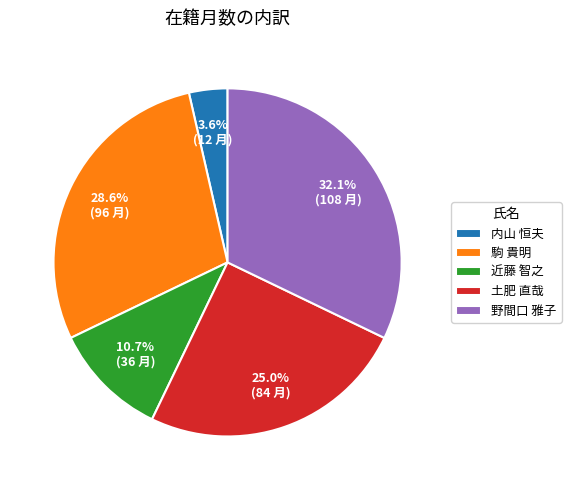

To the nearest percent, what percentage of the pie is 駒 貴明?

29%